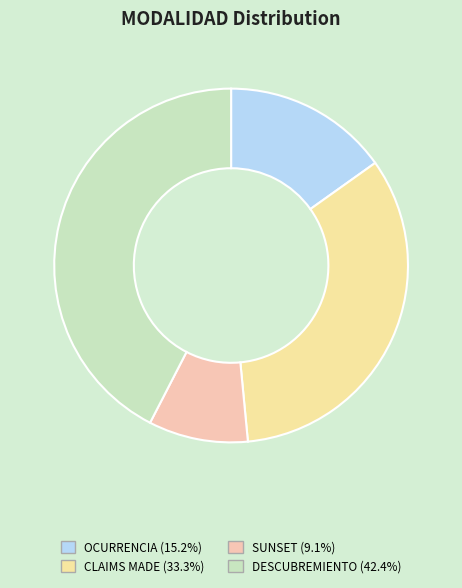

Is CLAIMS MADE the majority of the pie?

No